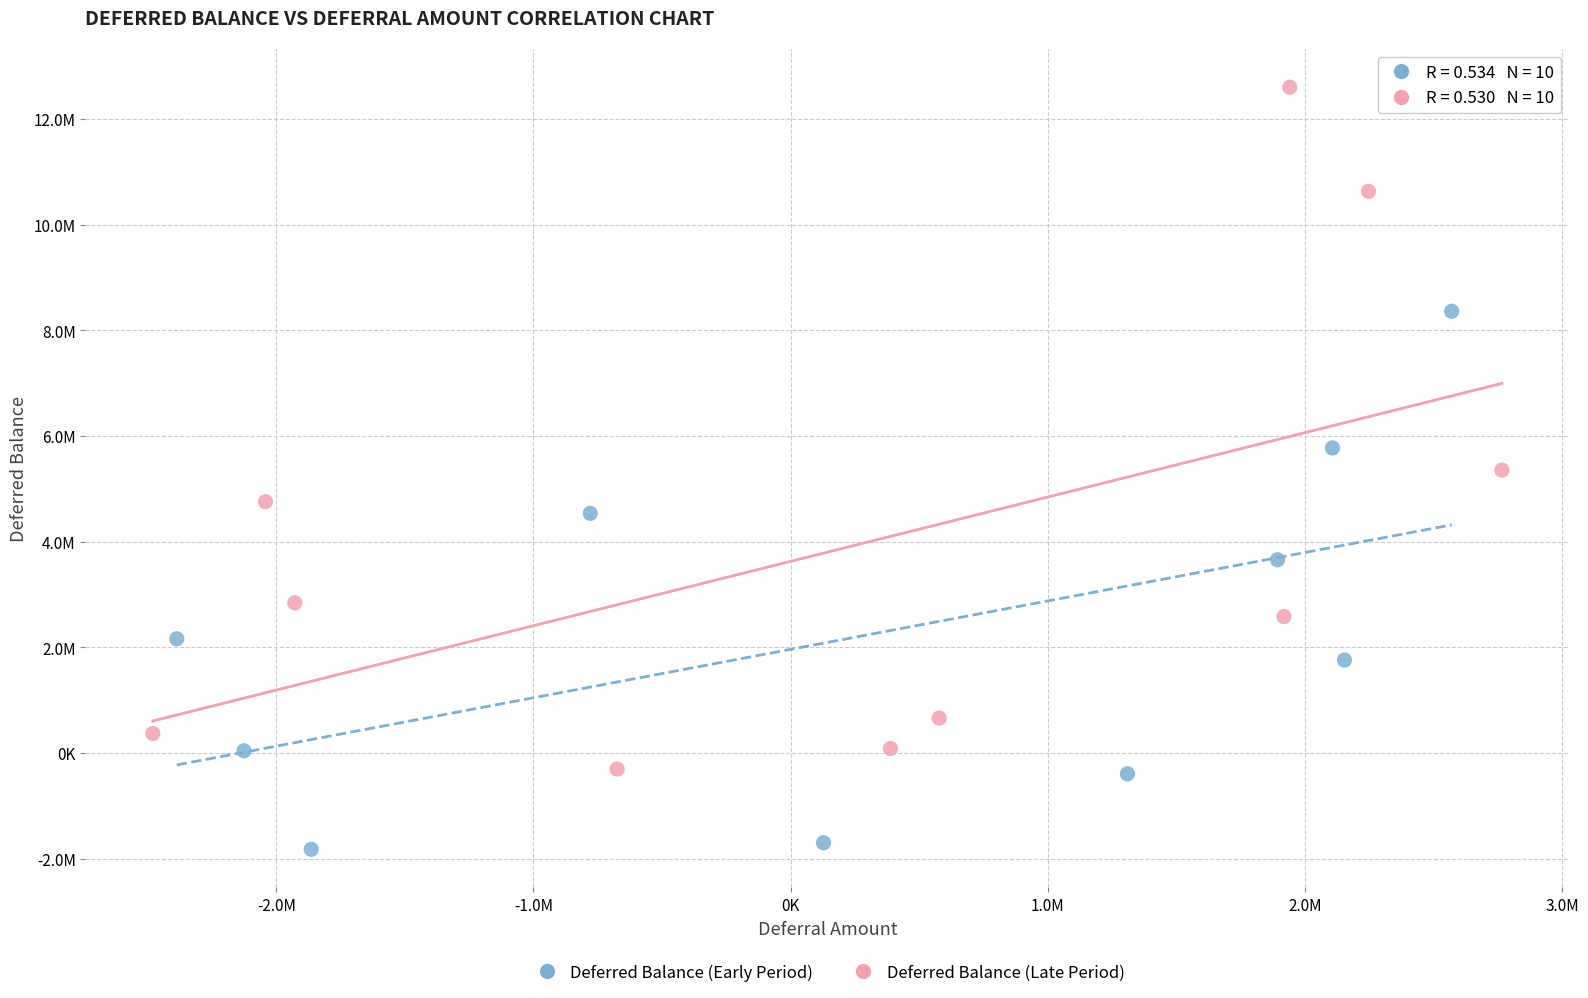

Which series reaches the minimum Y coordinate?

Deferred Balance (Early Period)